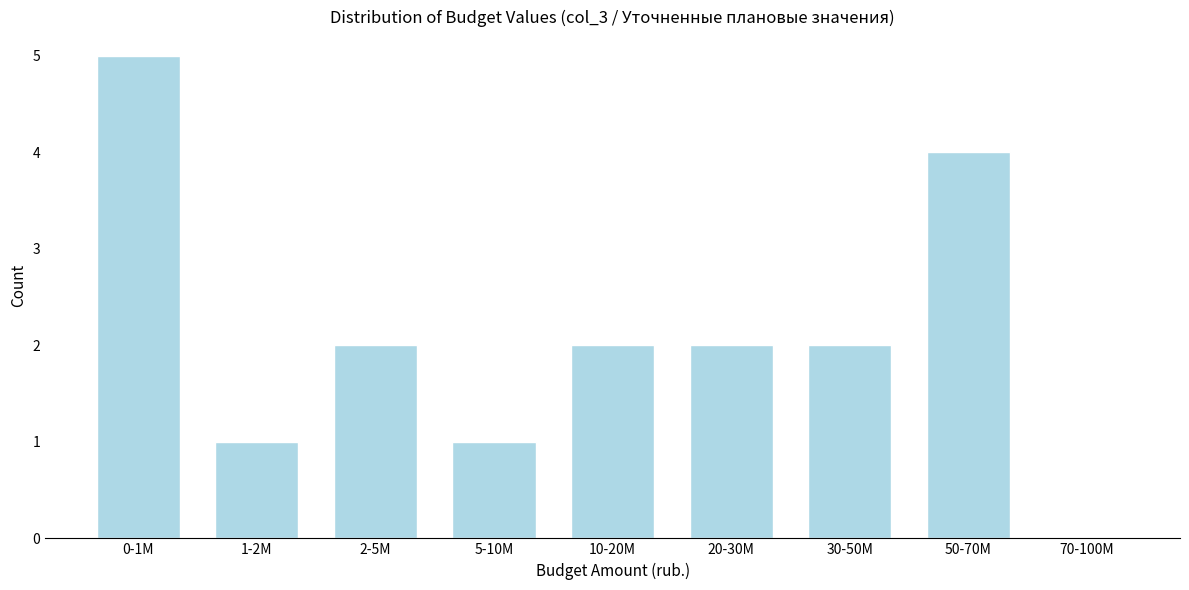

Reading left to right, transcribe all the data shown in this chart.

0-1M=5	1-2M=1	2-5M=2	5-10M=1	10-20M=2	20-30M=2	30-50M=2	50-70M=4	70-100M=0